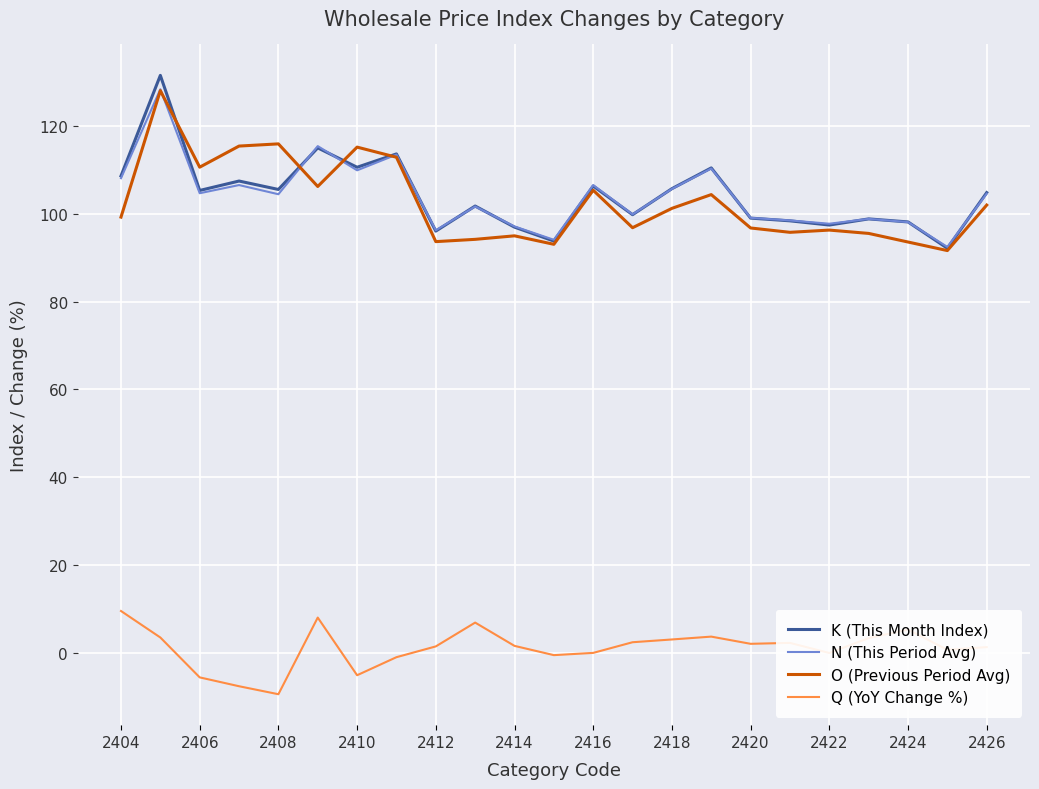

What is the maximum value shown in the chart?

131.5